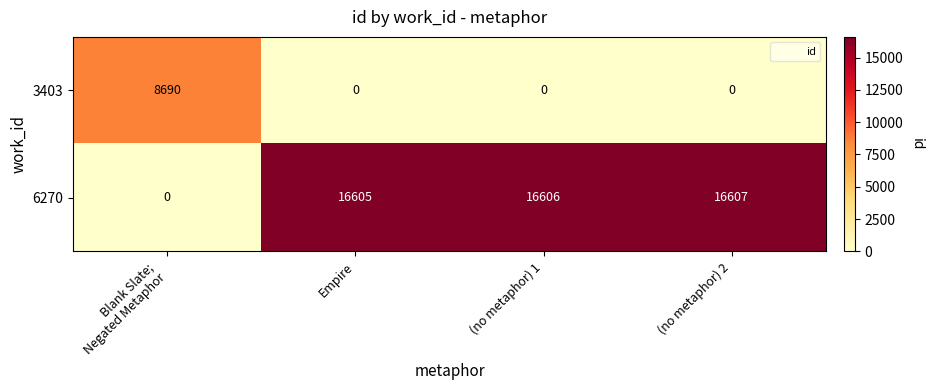

What value does the 6270 series have at Empire?

16605